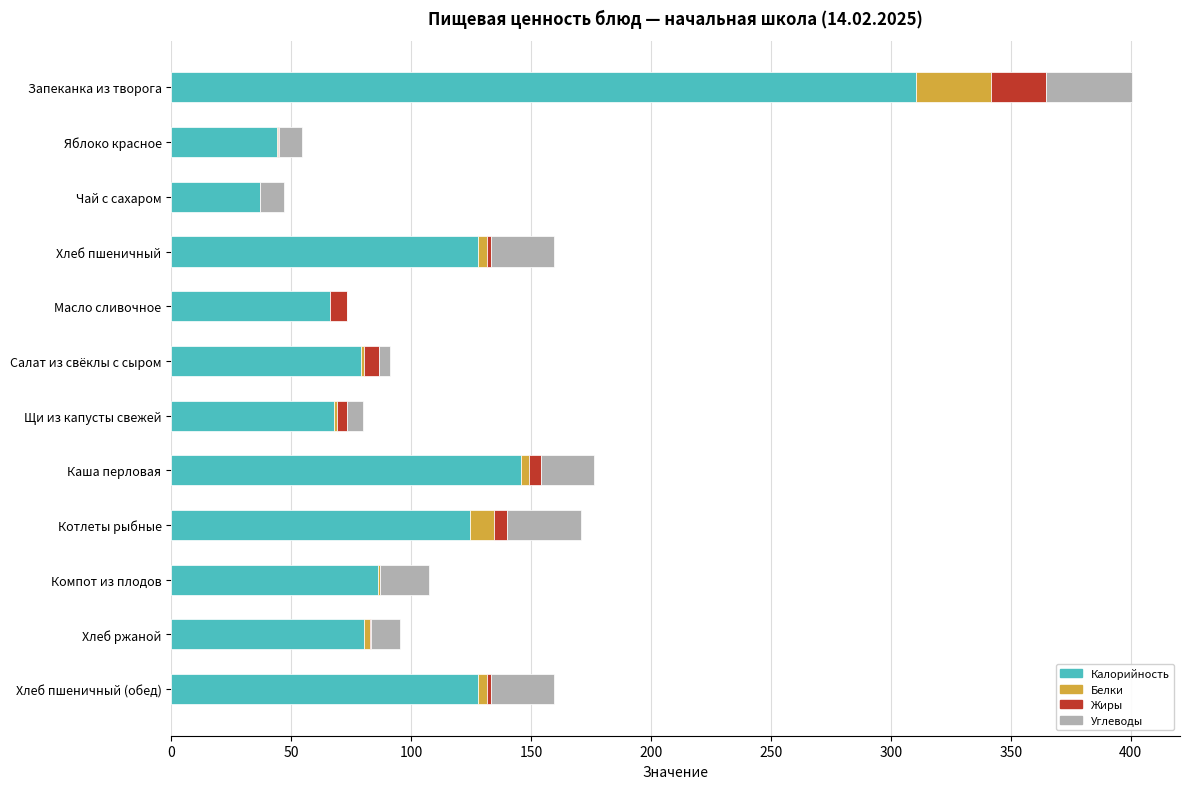

The Калорийность series shows 79.1 at Салат из свёклы с сыром. True or false?

True